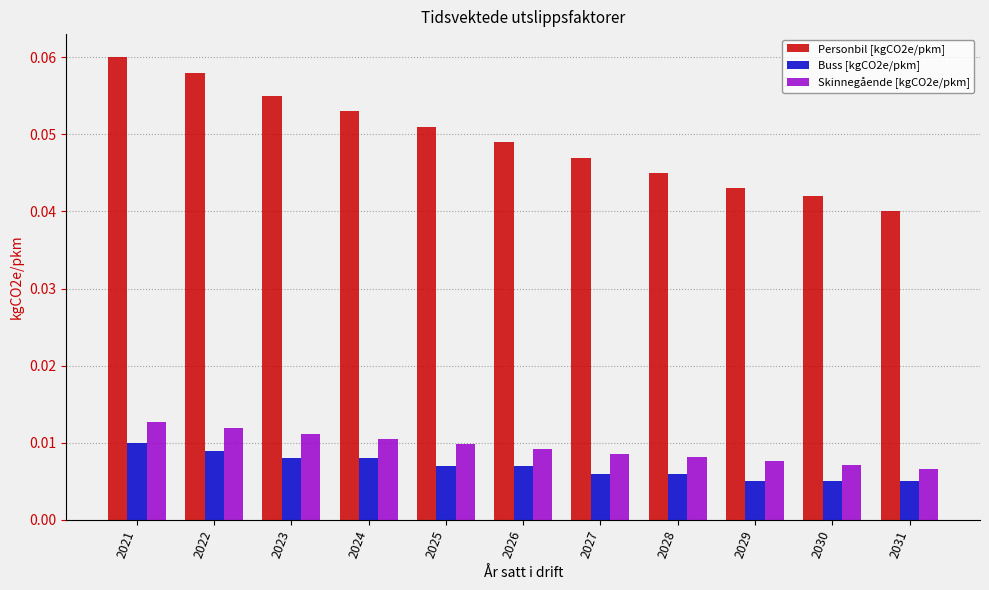

Count the Buss [kgCO2e/pkm] values in the range 0 to 1.

11